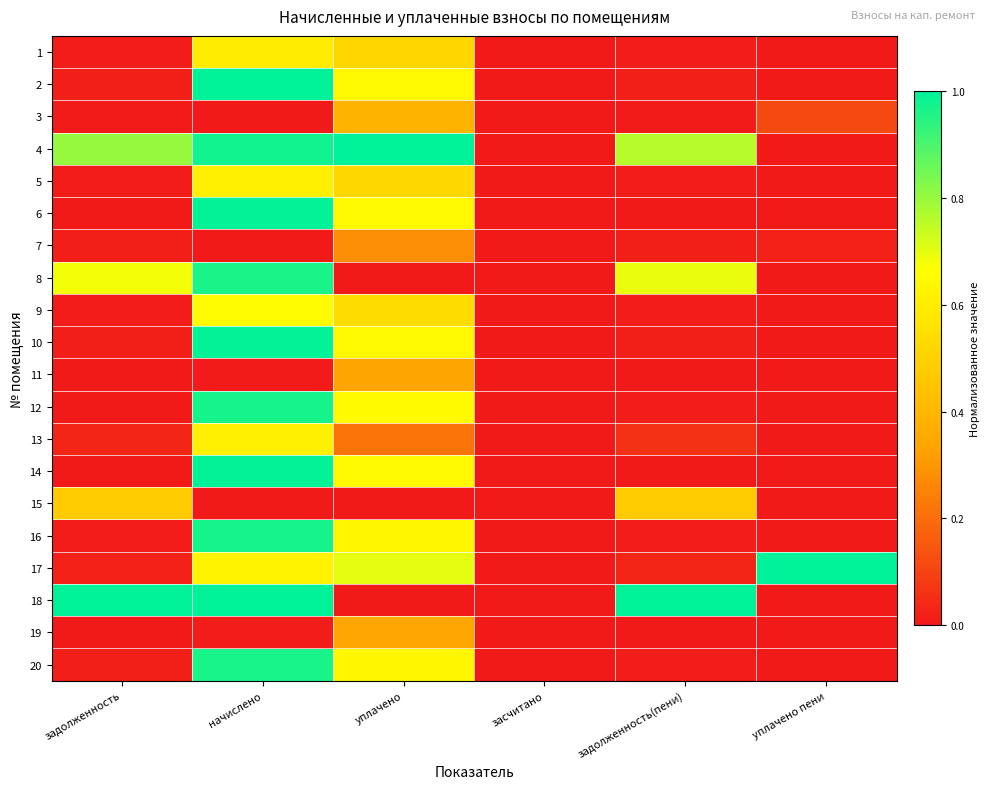

Rank the series at уплачено пени from highest to lowest value.

17, 3, 7, 1, 2, 4, 5, 6, 8, 9, 10, 11, 12, 13, 14, 15, 16, 18, 19, 20